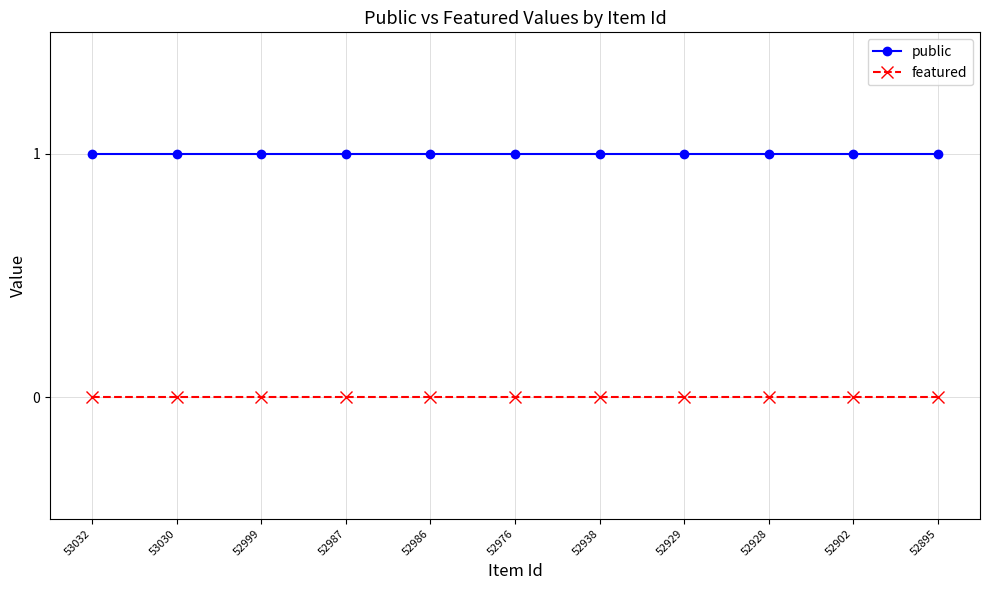

Rank the series by their maximum value, from lowest to highest.

featured, public